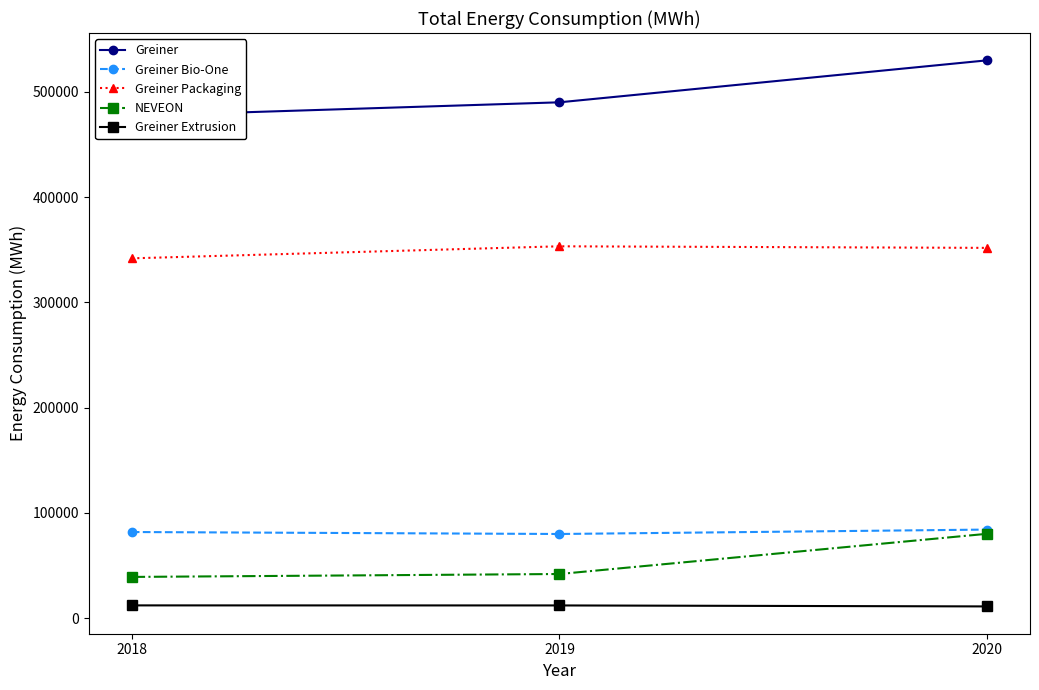

The value of Greiner Packaging at 2019 is 160309. True or false?

False